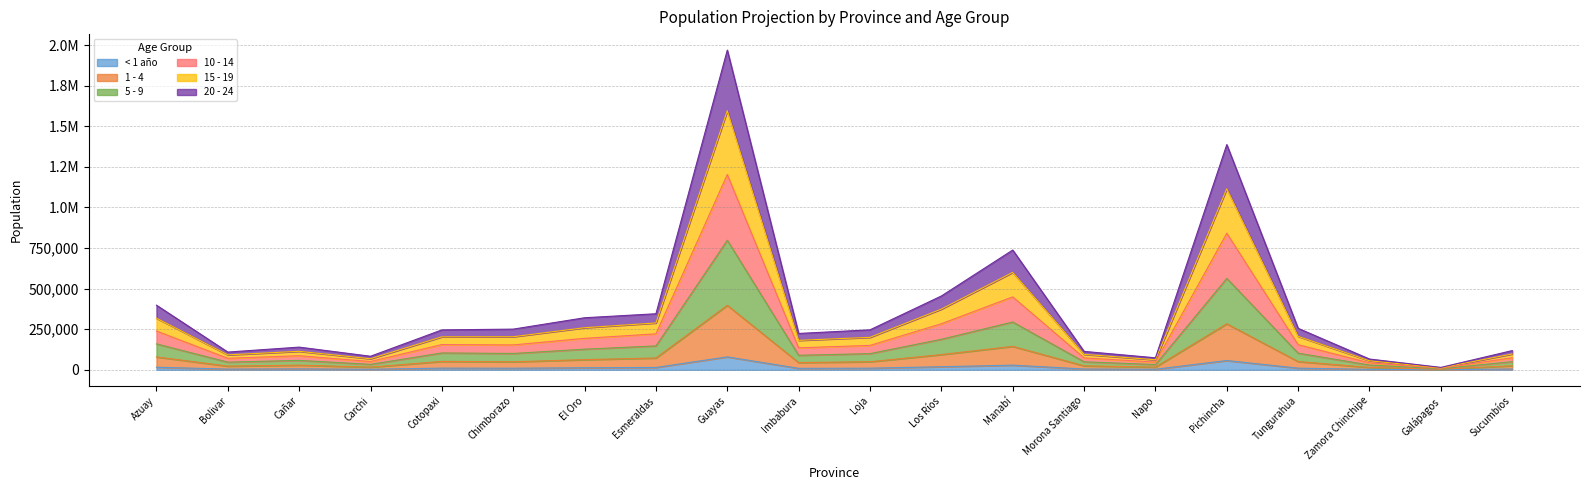

Is it true that 1 - 4 equals 24461 at Morona Santiago?

True